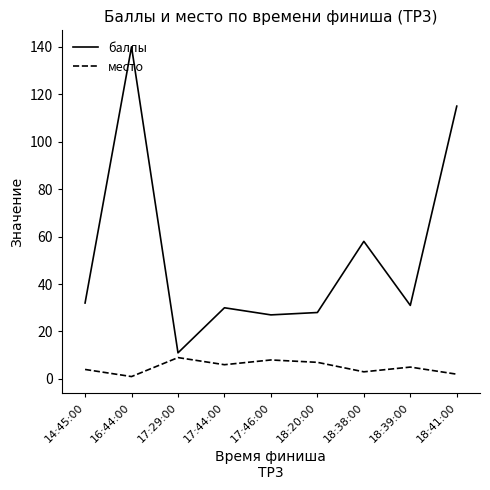

How many series are shown in this chart?

2